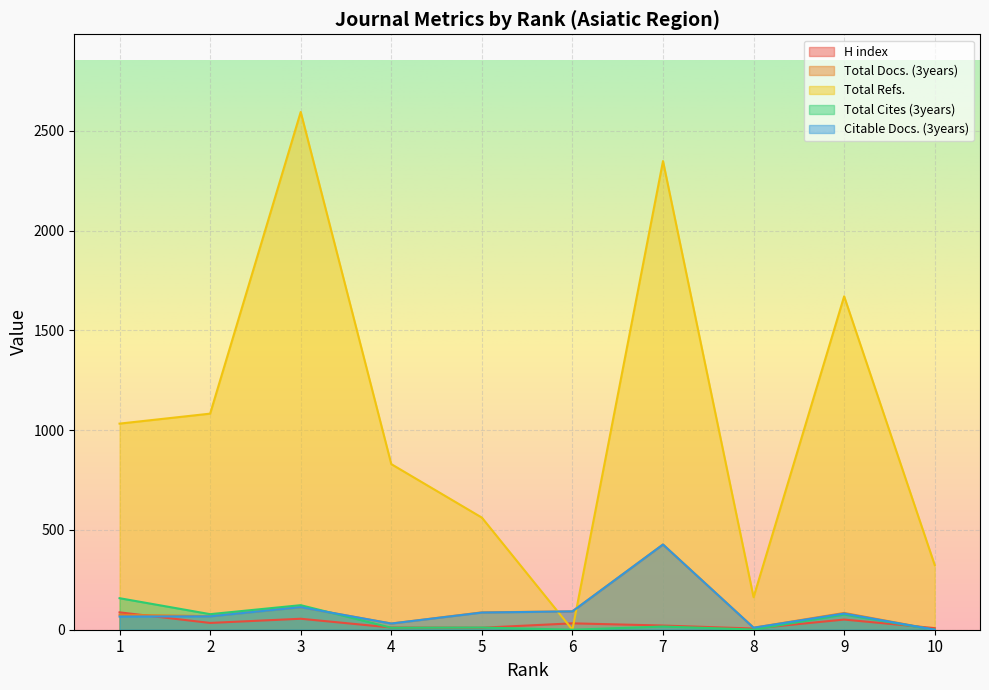

True or false: Citable Docs. (3years) and Total Refs. intersect in this chart.

True